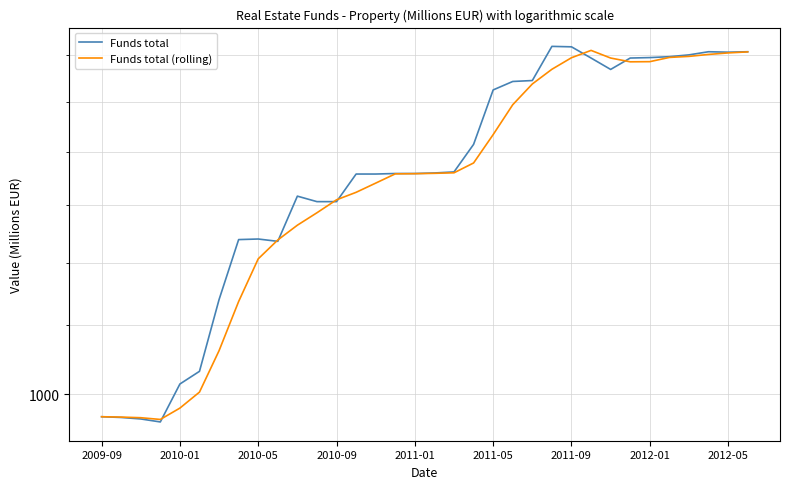

True or false: Funds total and Funds total (rolling) cross at least once.

True